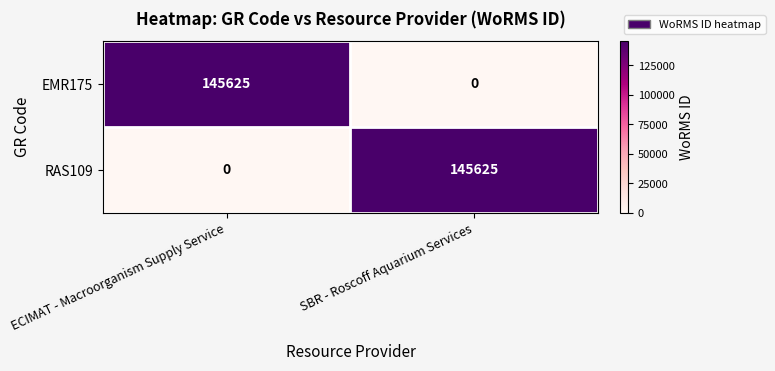

At which label does EMR175 reach its peak?

ECIMAT - Macroorganism Supply Service